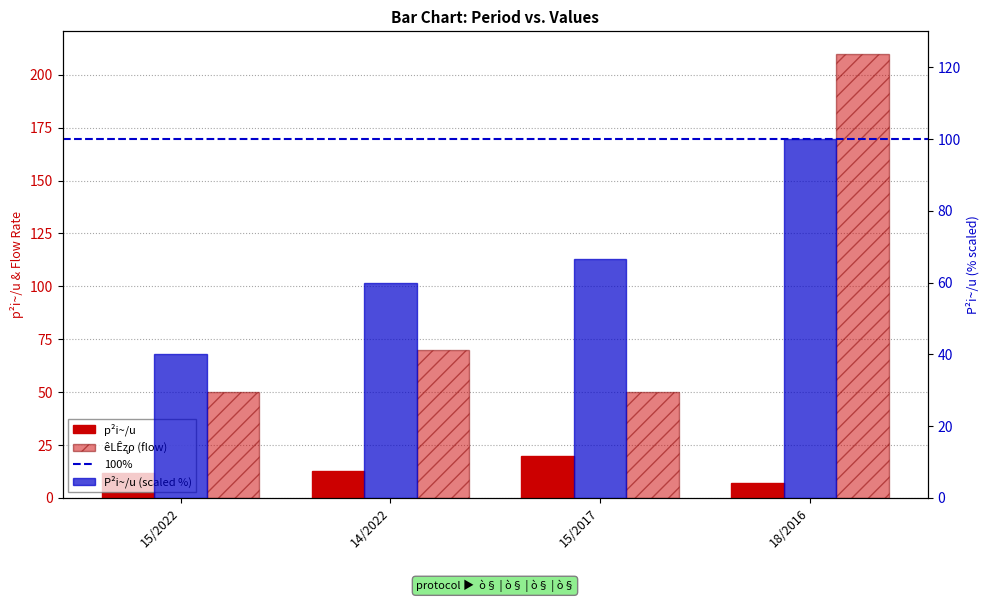

What is the label of the 4th bar from the right?

15/2022